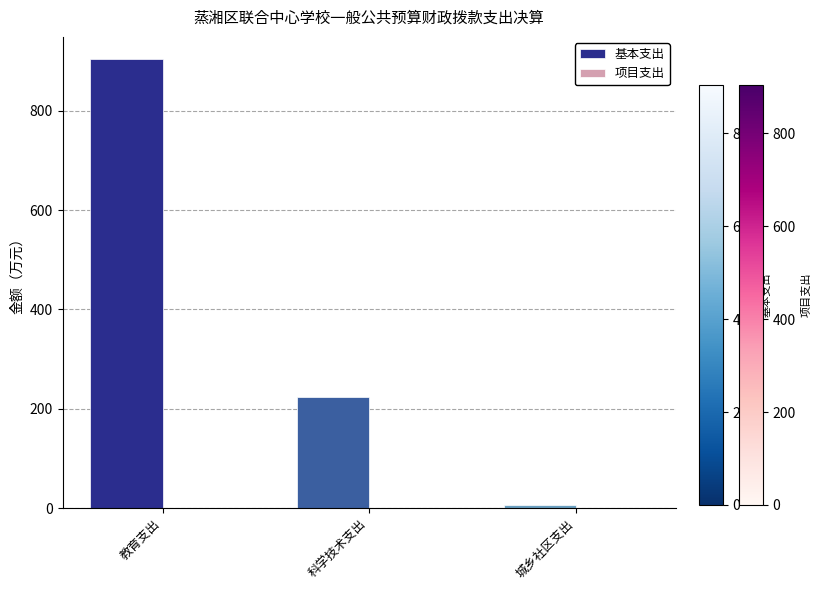

Reading right to left, what are all the values shown in this chart?

城乡社区支出=5.2	科学技术支出=224.2	教育支出=903.8